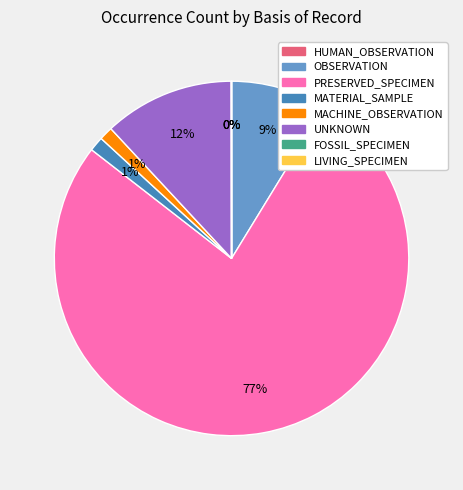

Is the sum of UNKNOWN and MACHINE_OBSERVATION greater than half?

No